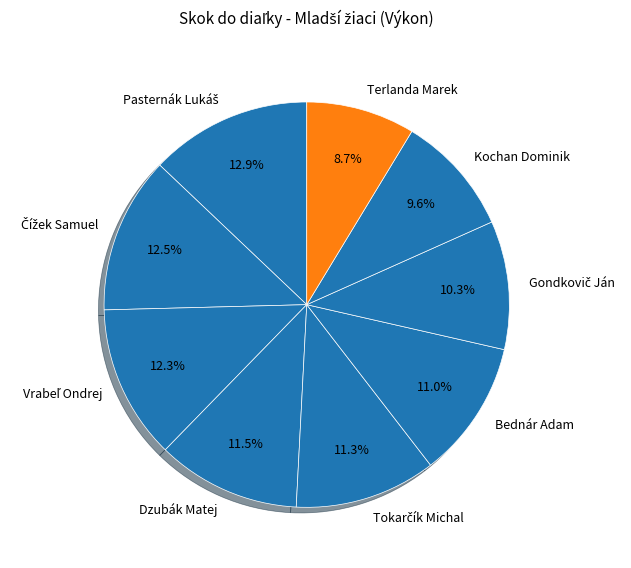

How many slices are in this pie chart?

9